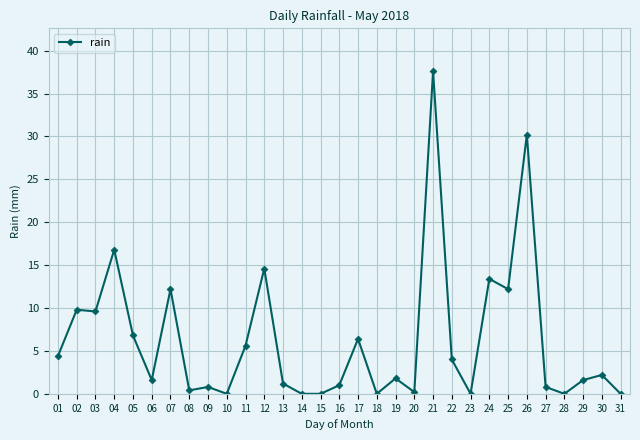

How many categories are shown in the chart?

31